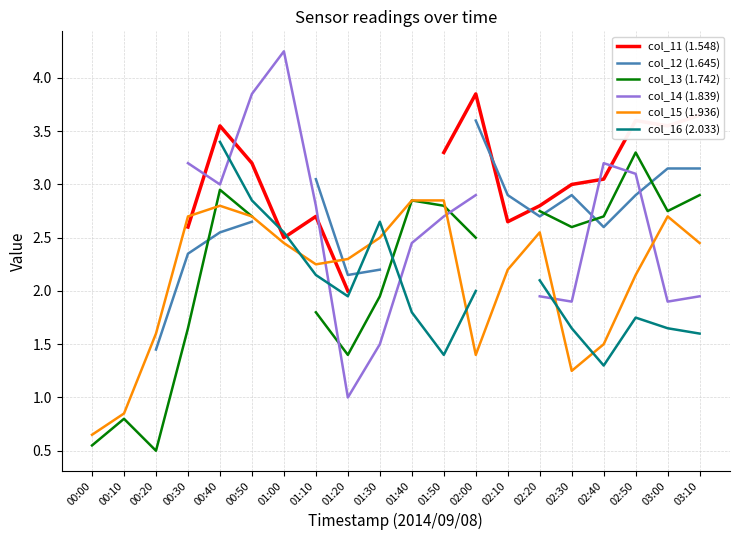

The col_16 (2.033) series shows 0.7 at 02:30. True or false?

False